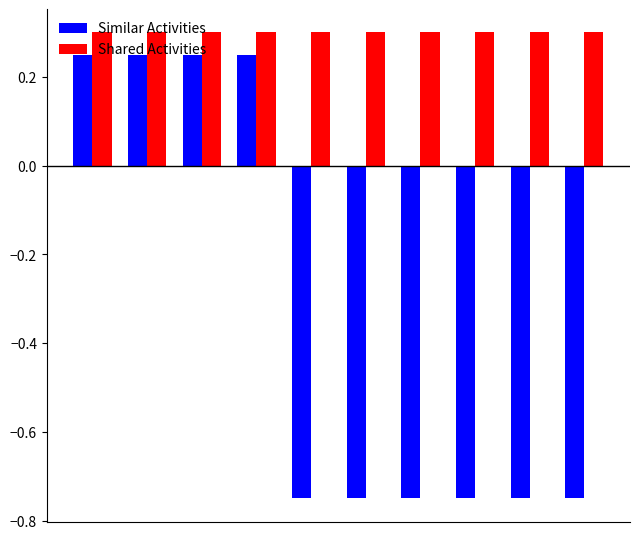

How many Similar Activities values are between 0 and 1?

4